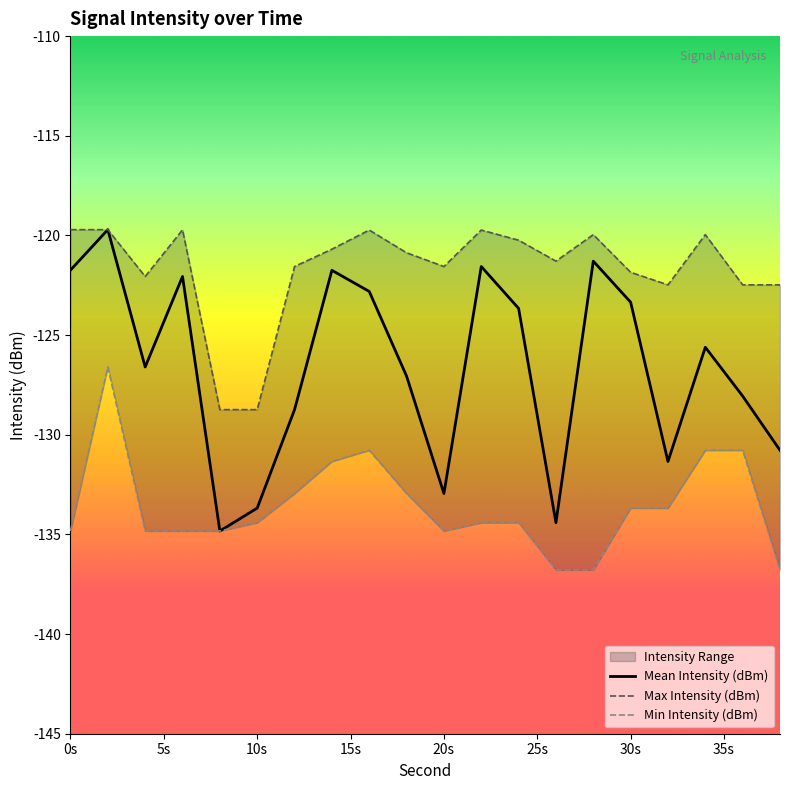

Reading left to right, list all the values displayed in this chart.

Mean Intensity (dBm): -121.7	-119.7	-126.6	-122.1	-134.8	-133.7	-128.7	-121.8	-122.8	-127.1	-132.9	-121.6	-123.7	-134.4	-121.3	-123.3	-131.3	-125.6	-128.1	-130.8
Max Intensity (dBm): -119.7	-119.7	-122.1	-119.7	-128.7	-128.7	-121.6	-120.7	-119.7	-120.9	-121.6	-119.7	-120.2	-121.3	-120.0	-121.8	-122.5	-120.0	-122.5	-122.5
Min Intensity (dBm): -134.8	-126.6	-134.8	-134.8	-134.8	-134.4	-132.9	-131.3	-130.8	-132.9	-134.8	-134.4	-134.4	-136.8	-136.8	-133.7	-133.7	-130.8	-130.8	-136.8